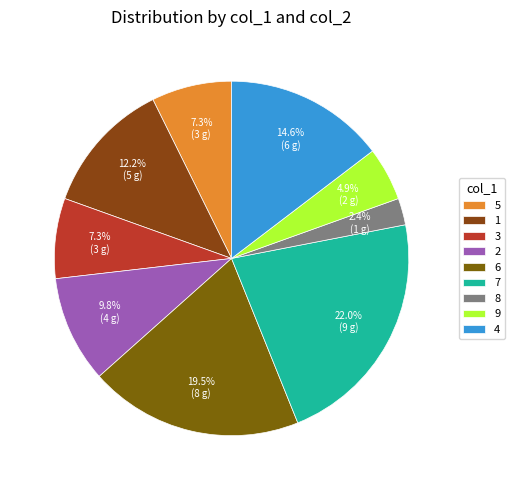

What percentage is the 5 slice, to the nearest percent?

7%